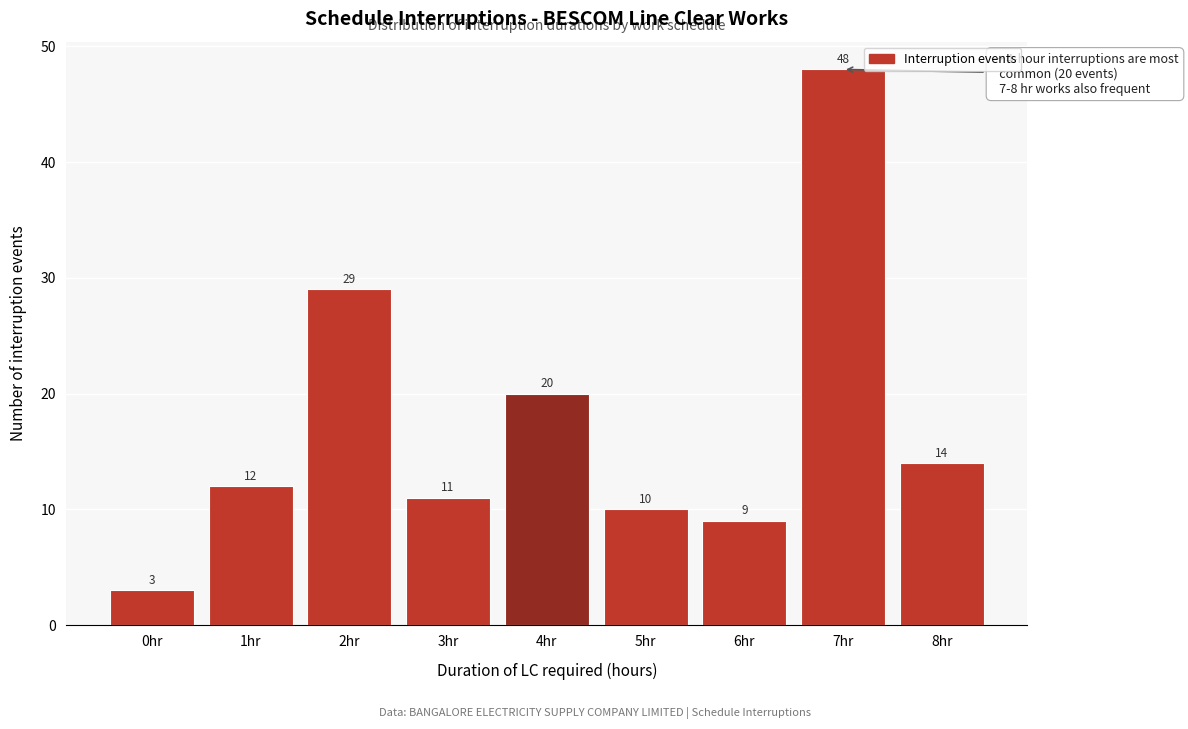

Reading left to right, list all the values displayed in this chart.

3	12	29	11	20	10	9	48	14